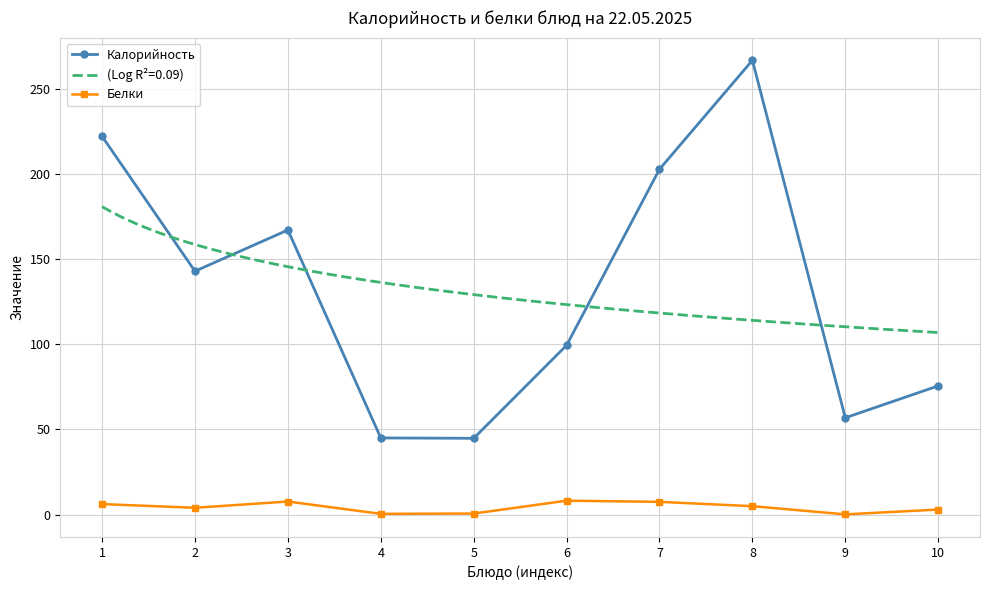

Rank the series by their average value, from highest to lowest.

Калорийность, Белки